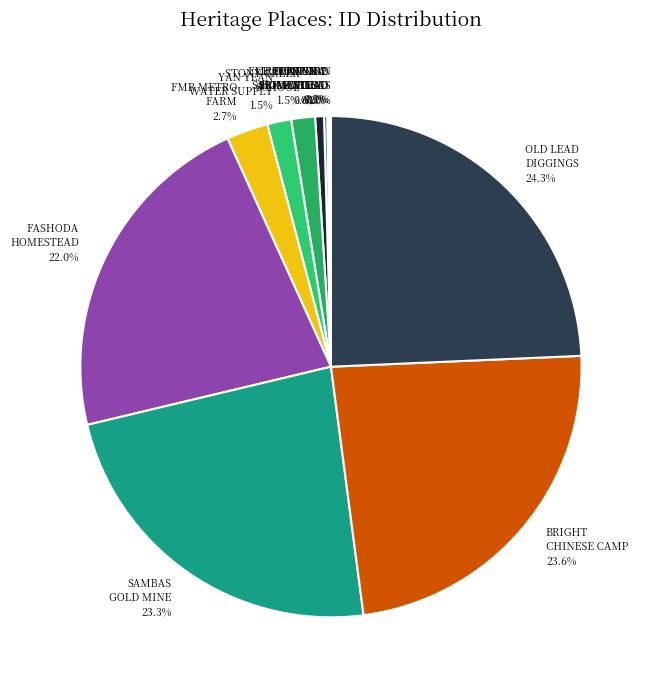

Which has a higher value, YAN YEAN WATER SUPPLY or BRIGHT CHINESE CAMP?

BRIGHT CHINESE CAMP